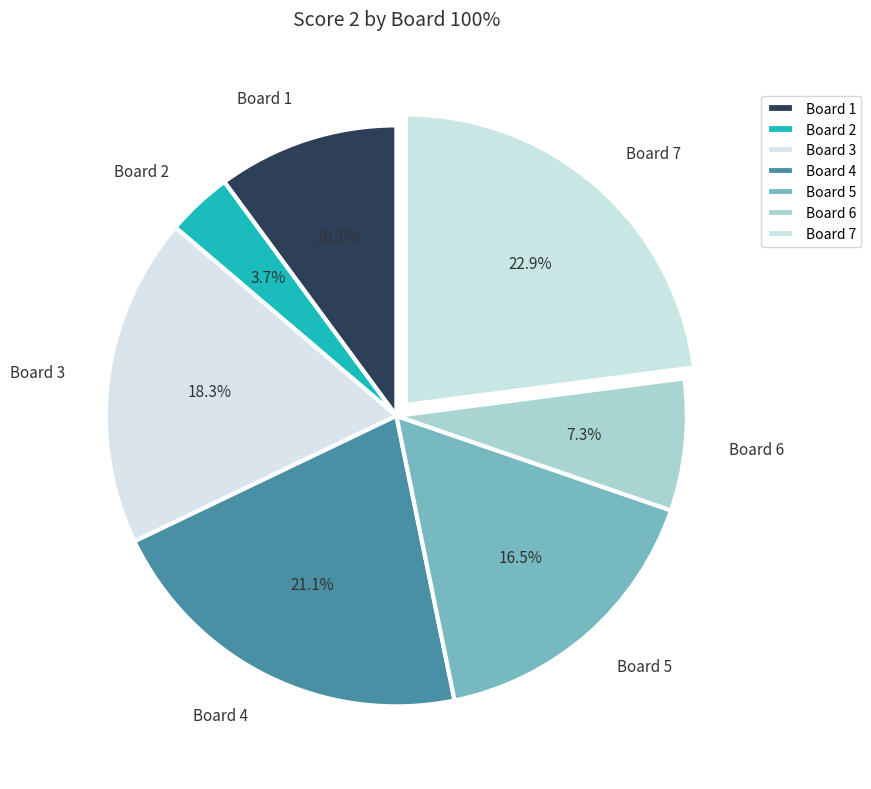

What percentage is the Board 4 slice, to the nearest percent?

21%